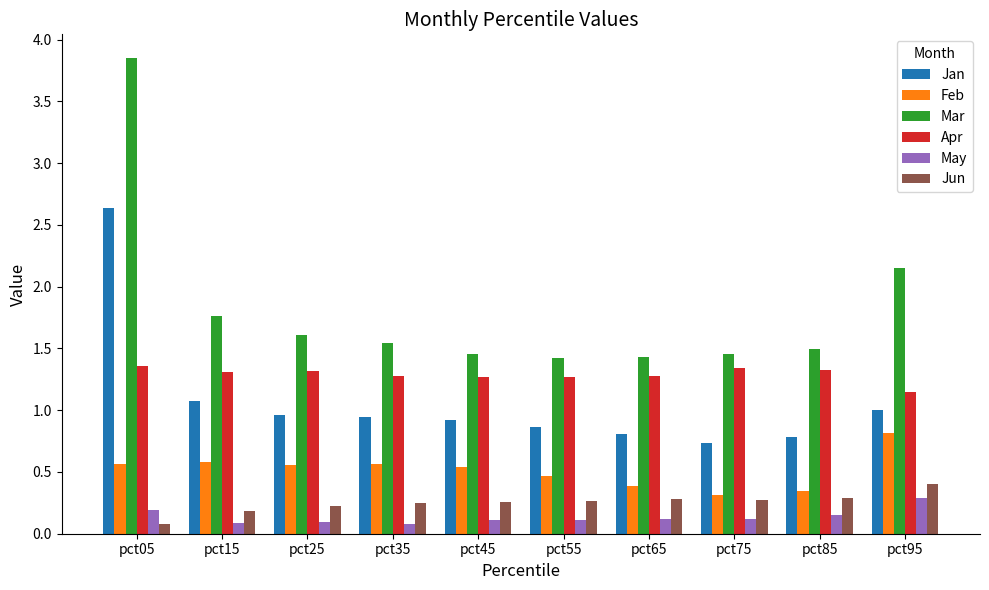

At pct05, list the series in order from smallest to largest.

Jun, May, Feb, Apr, Jan, Mar